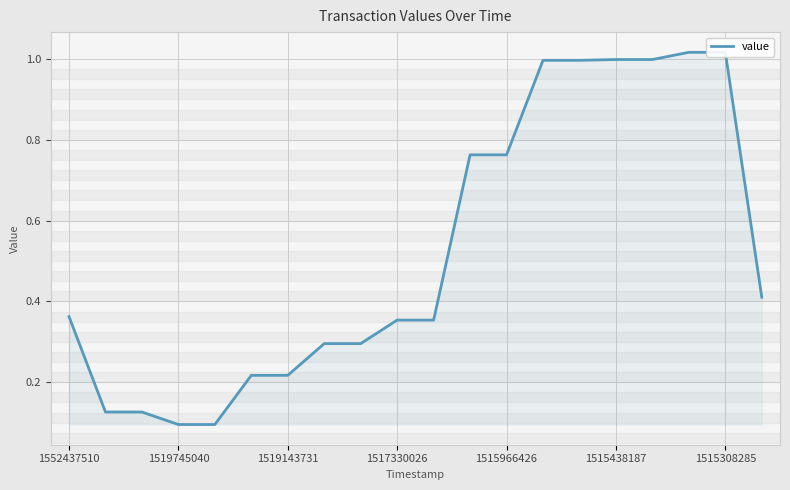

What is the difference between the values at 19 and 18?

0.6